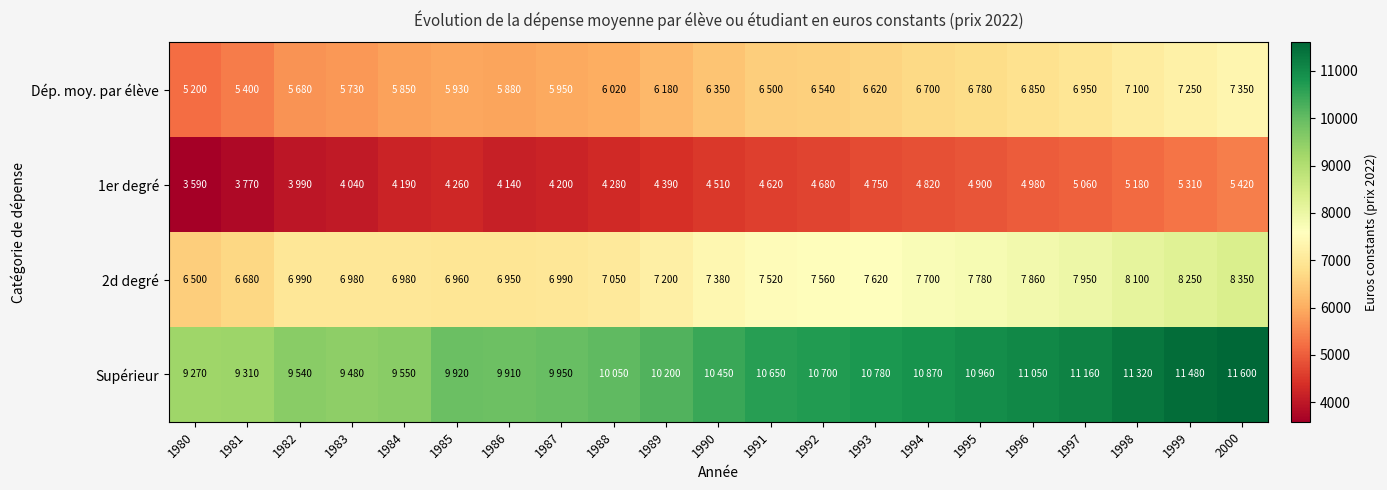

Count the number of categories in the chart.

21